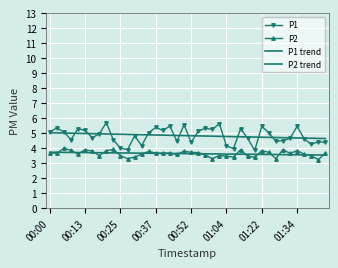

Is this an area chart (filled region under the line)?

No